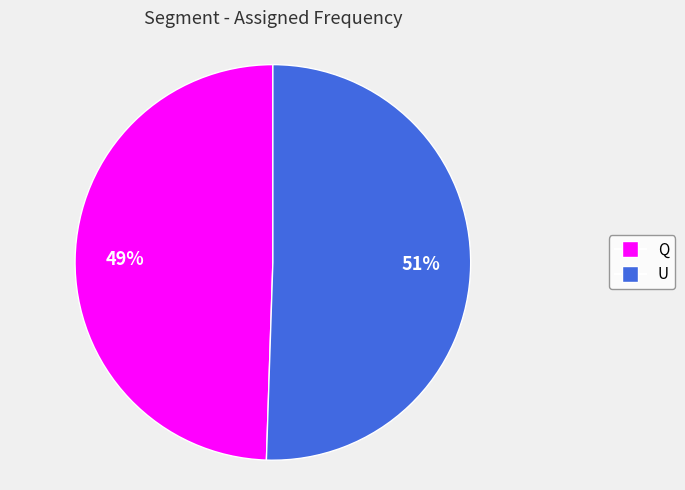

Which category has the biggest portion of the pie?

U